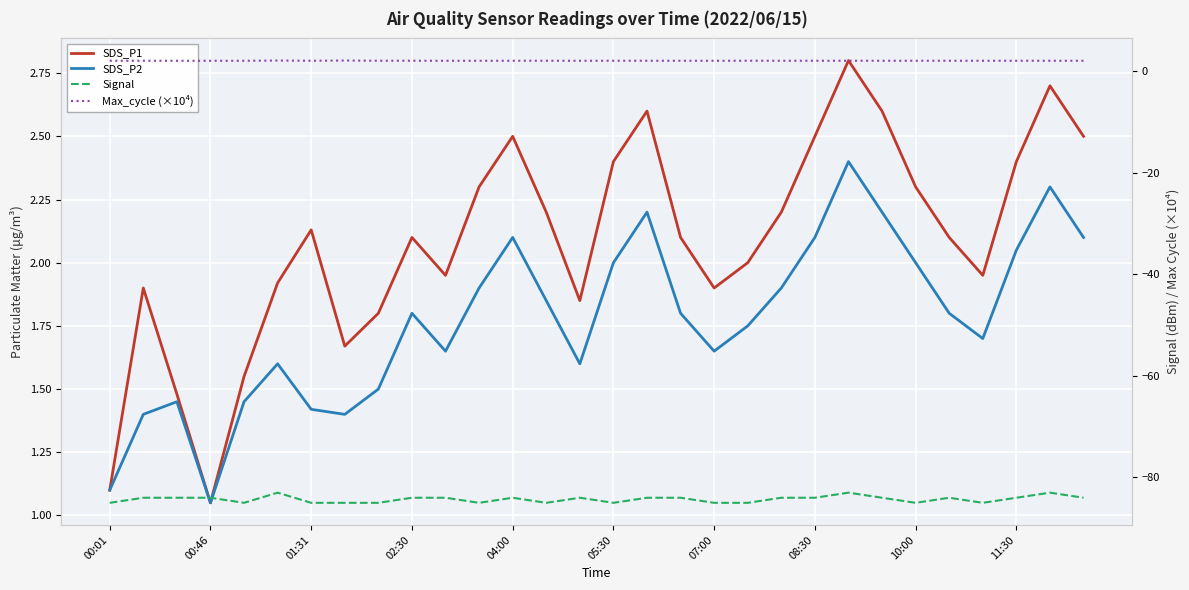

At which category is the sum across all series the highest?

22